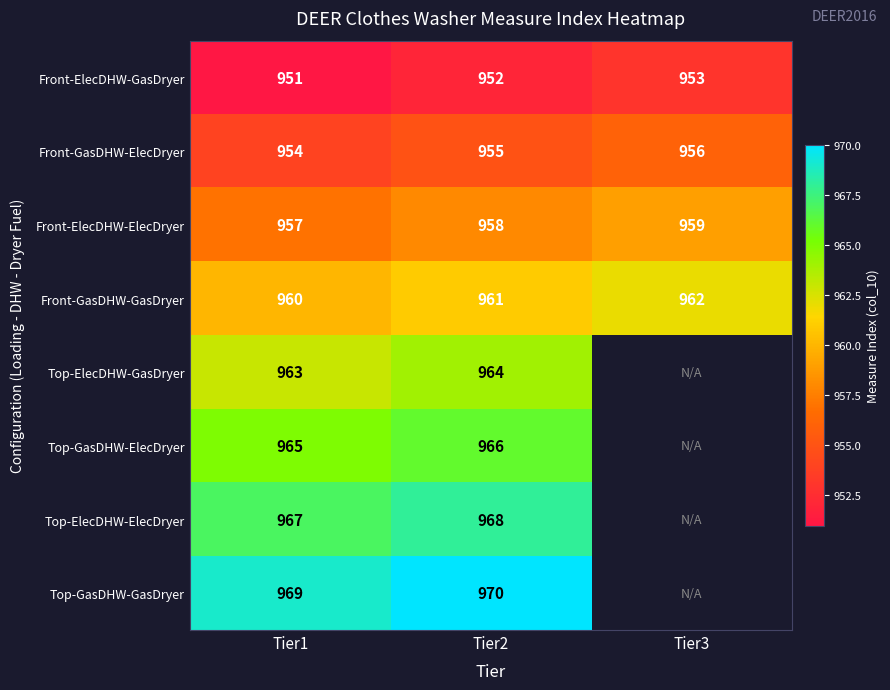

What is the spread (max minus min) of values at Tier2?

18